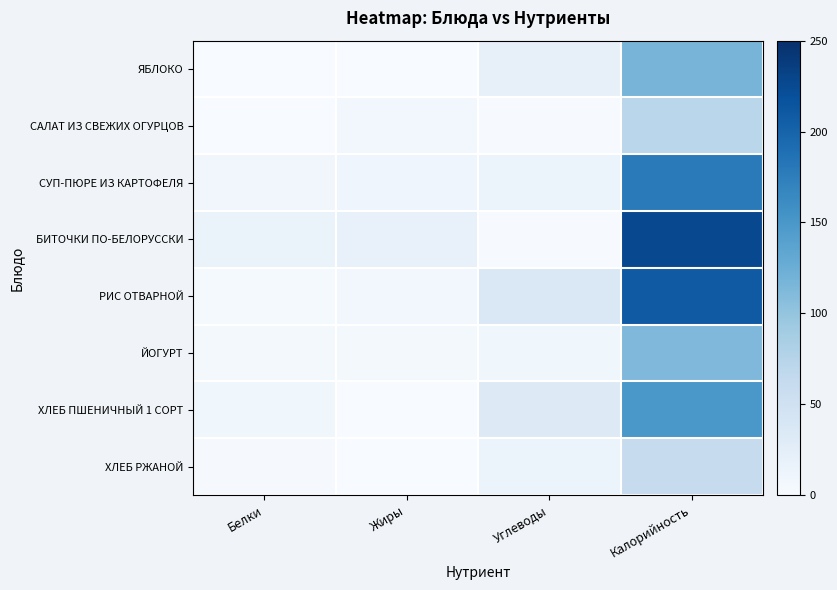

At which category does the chart reach its minimum across all series?

Белки